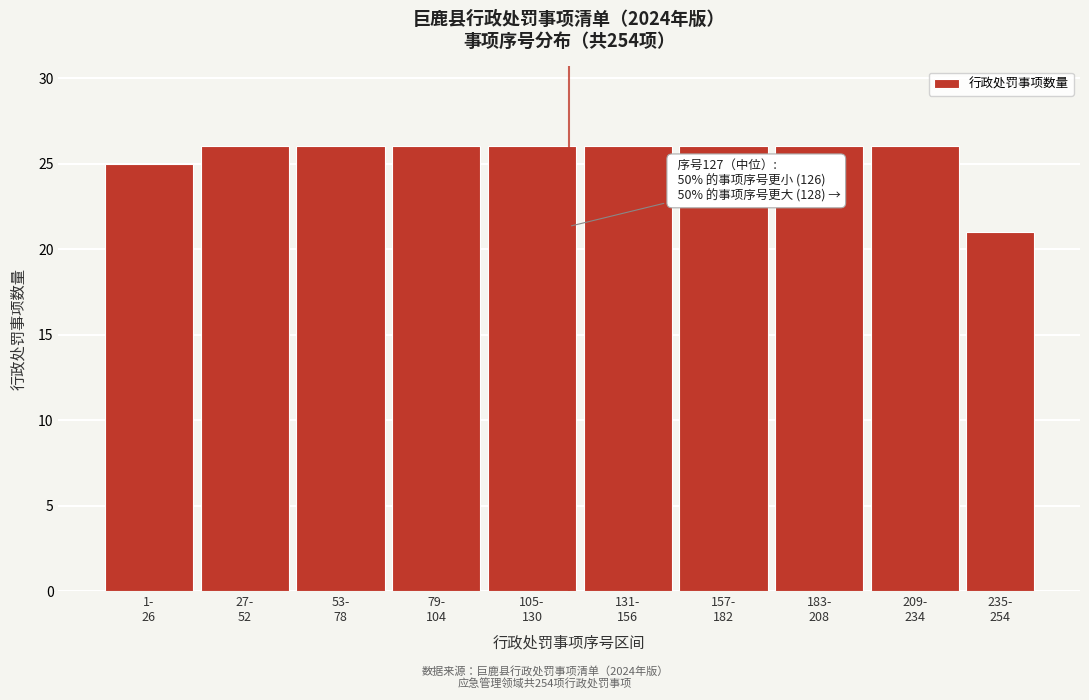

Reading left to right, list all the values displayed in this chart.

25	26	26	26	26	26	26	26	26	21